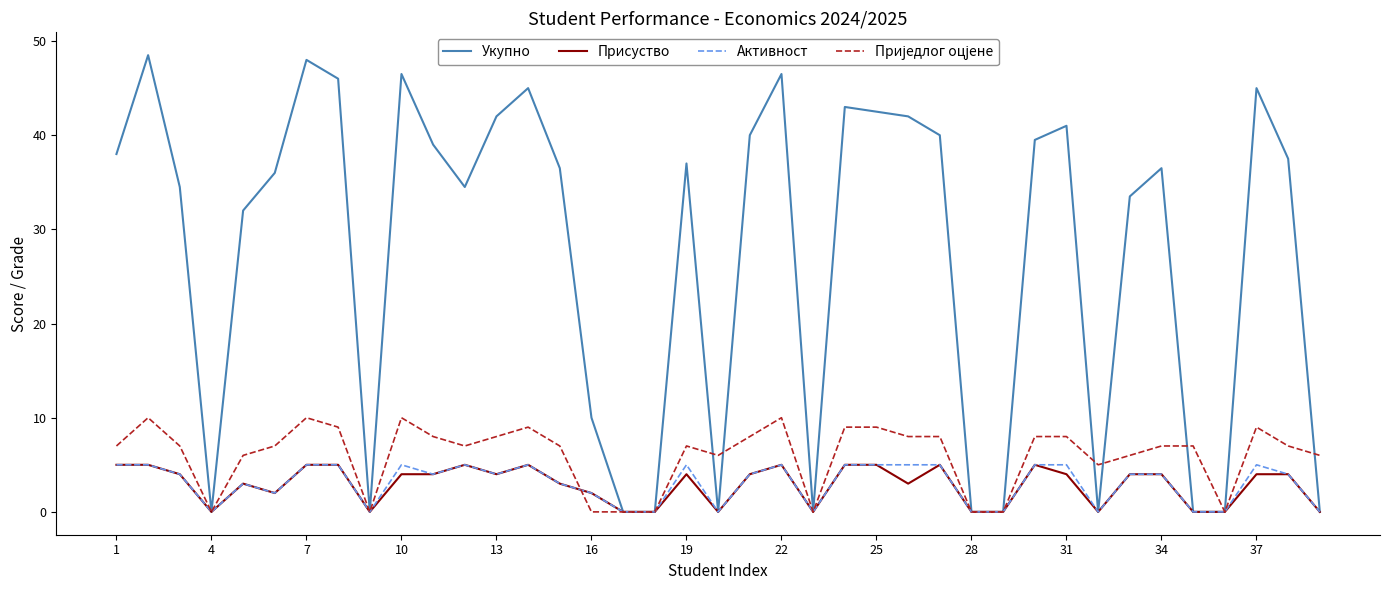

Which series has the largest range (max minus min)?

Укупно